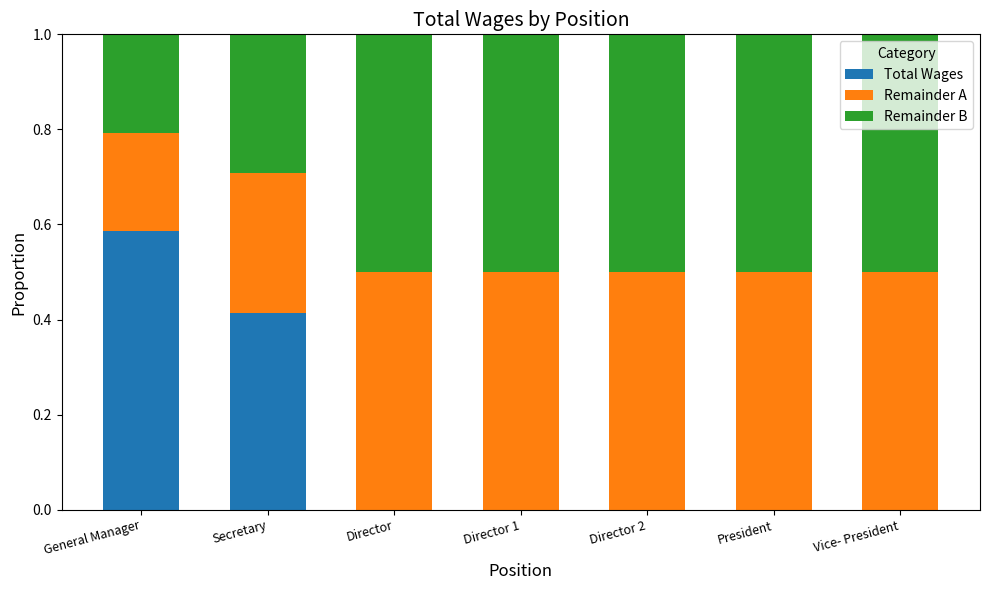

What is the total value across all series at Director?

1.0